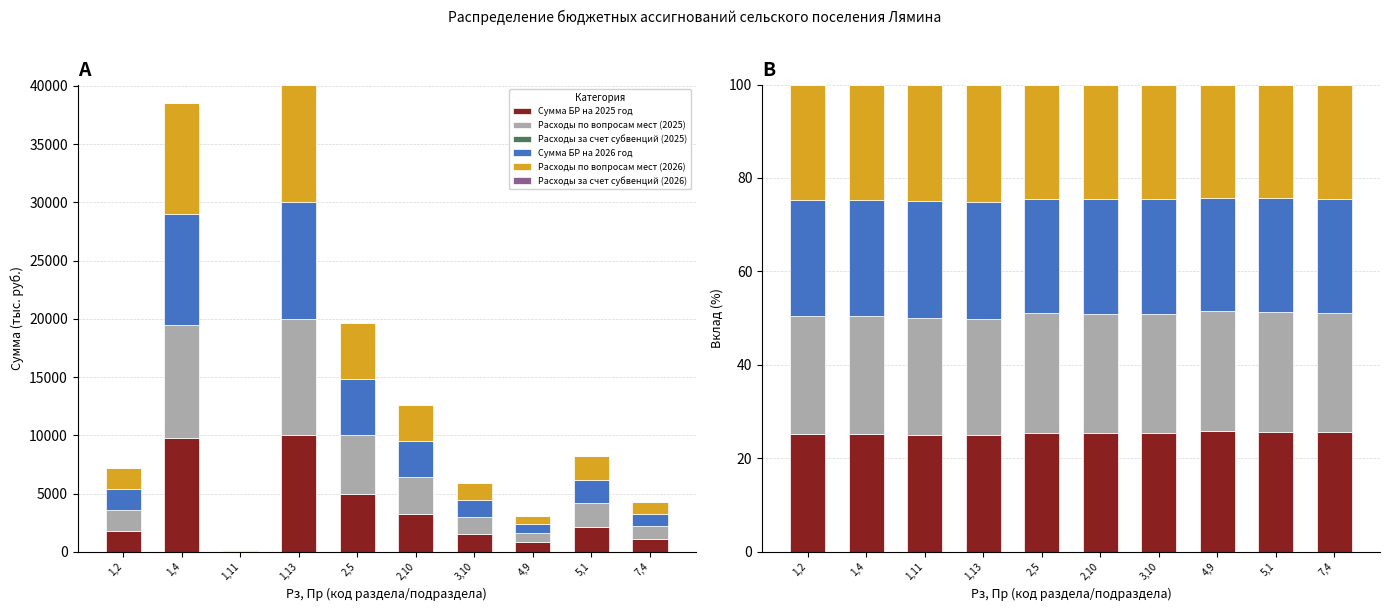

Reading left to right, what are all the values shown in this chart?

Сумма БР на 2025 год: 25.2	25.2	25.0	24.9	25.5	25.4	25.4	25.8	25.6	25.6
Расходы по вопросам мест (2025): 25.2	25.2	25.0	24.9	25.5	25.4	25.4	25.8	25.6	25.6
Расходы за счет субвенций (2025): 0.0	0.0	0.0	0.0	0.0	0.0	0.0	0.0	0.0	0.0
Сумма БР на 2026 год: 24.8	24.8	25.0	25.1	24.5	24.6	24.6	24.2	24.4	24.4
Расходы по вопросам мест (2026): 24.8	24.8	25.0	25.1	24.5	24.6	24.6	24.2	24.4	24.4
Расходы за счет субвенций (2026): 0.0	0.0	0.0	0.0	0.0	0.0	0.0	0.0	0.0	0.0